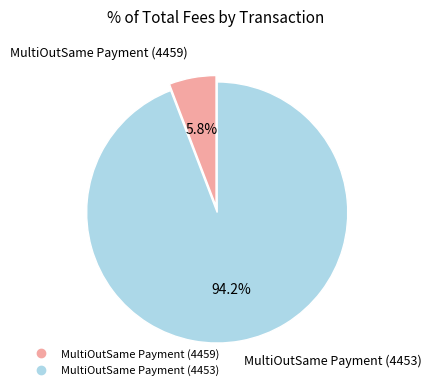

Count the number of slices in the pie.

2